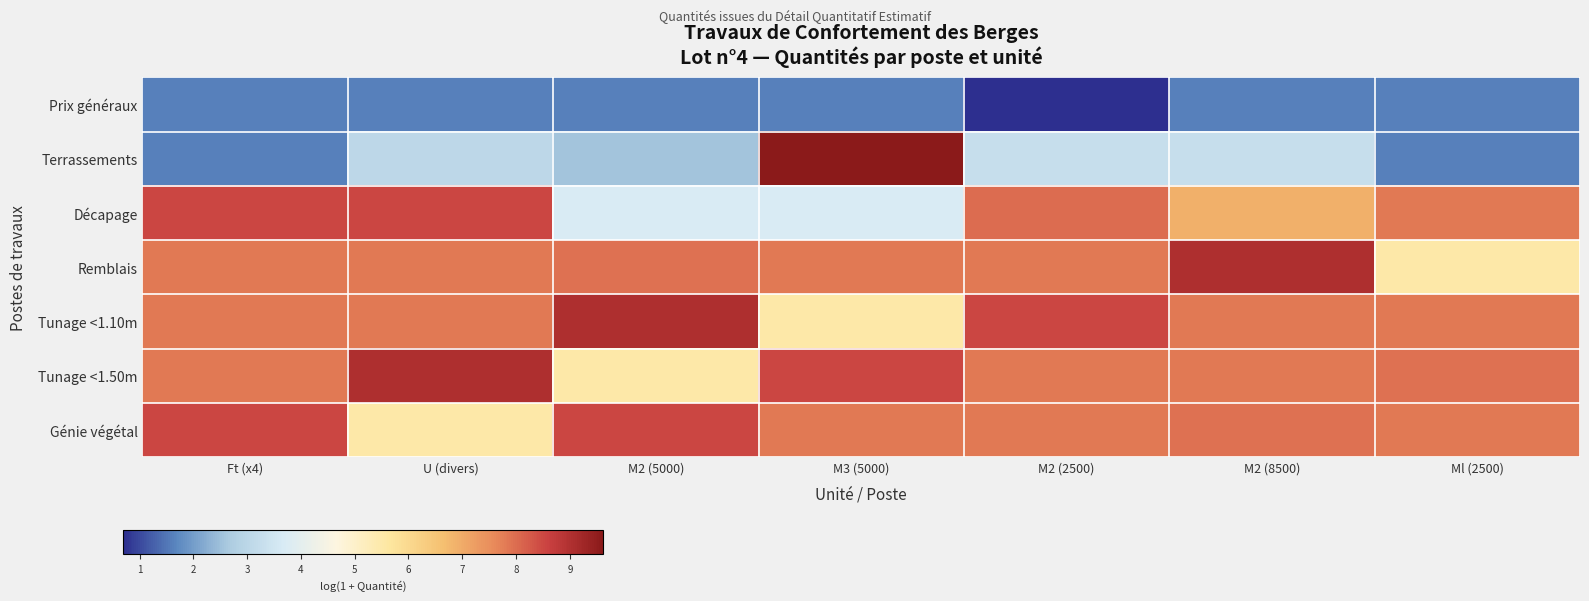

Reading left to right, what are all the values shown in this chart?

Prix généraux: Ft (x4)=1.6	U (divers)=1.6	M2 (5000)=1.6	M3 (5000)=1.6	M2 (2500)=0.7	M2 (8500)=1.6	Ml (2500)=1.6
Terrassements: Ft (x4)=1.6	U (divers)=3.0	M2 (5000)=2.6	M3 (5000)=9.6	M2 (2500)=3.3	M2 (8500)=3.3	Ml (2500)=1.6
Décapage: Ft (x4)=8.5	U (divers)=8.5	M2 (5000)=3.7	M3 (5000)=3.7	M2 (2500)=8.0	M2 (8500)=6.9	Ml (2500)=7.8
Remblais: Ft (x4)=7.8	U (divers)=7.8	M2 (5000)=7.9	M3 (5000)=7.8	M2 (2500)=7.8	M2 (8500)=9.0	Ml (2500)=5.5
Tunage <1.10m: Ft (x4)=7.8	U (divers)=7.8	M2 (5000)=9.0	M3 (5000)=5.5	M2 (2500)=8.5	M2 (8500)=7.8	Ml (2500)=7.8
Tunage <1.50m: Ft (x4)=7.8	U (divers)=9.0	M2 (5000)=5.5	M3 (5000)=8.5	M2 (2500)=7.8	M2 (8500)=7.8	Ml (2500)=7.9
Génie végétal: Ft (x4)=8.5	U (divers)=5.5	M2 (5000)=8.5	M3 (5000)=7.8	M2 (2500)=7.8	M2 (8500)=7.9	Ml (2500)=7.8